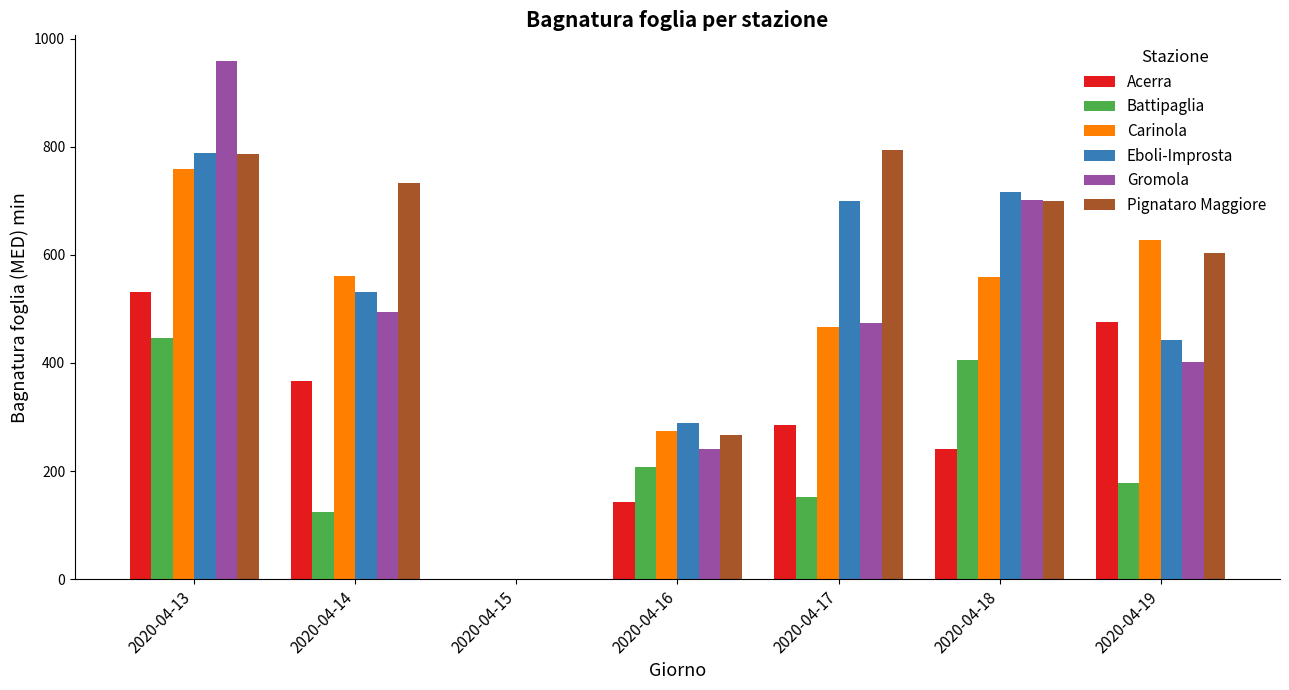

At which category is the sum across all series the highest?

2020-04-13